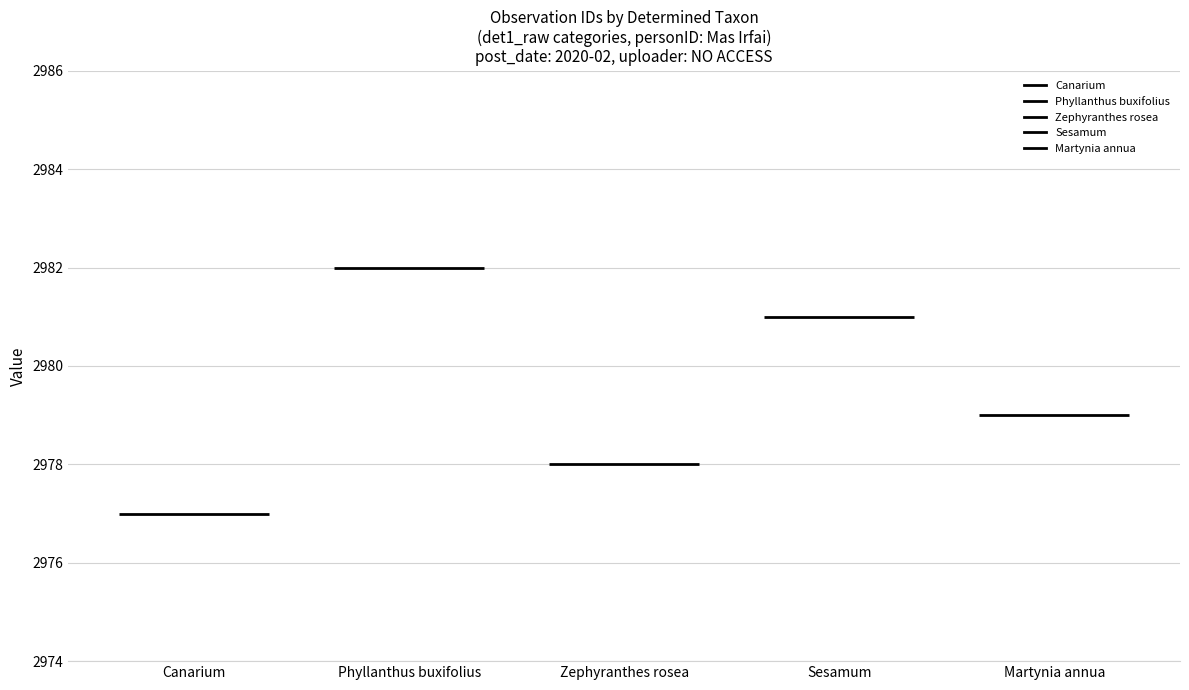

Which has a higher value, Canarium or Phyllanthus buxifolius?

Phyllanthus buxifolius